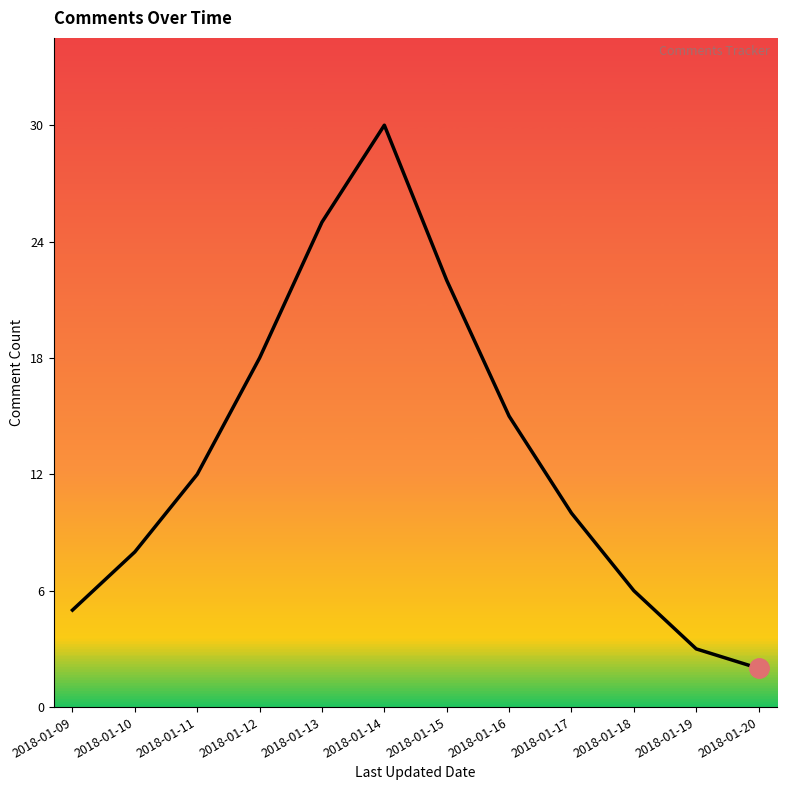

Where is the first local maximum?

2018-01-14